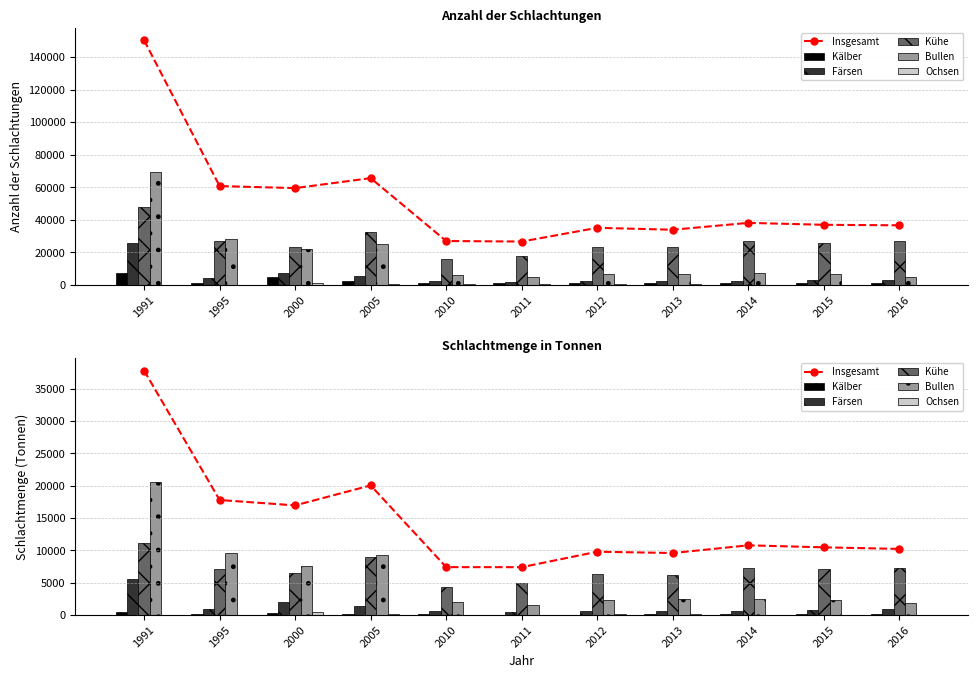

Is it true that Ochsen equals 63 at 2015?

True